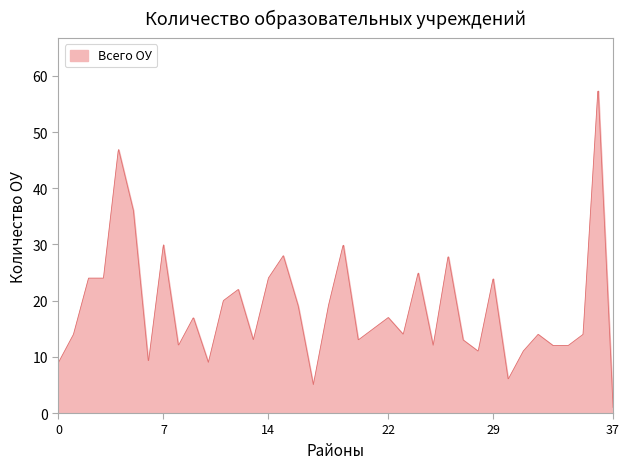

What is the greatest value displayed?

57.3